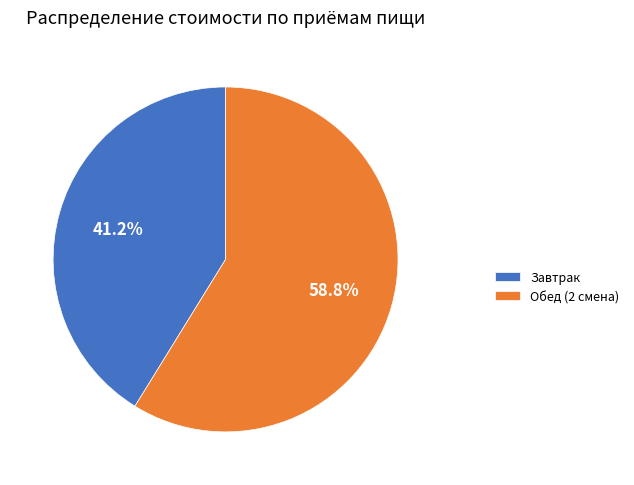

Rank the categories by value from lowest to highest.

Завтрак, Обед (2 смена)